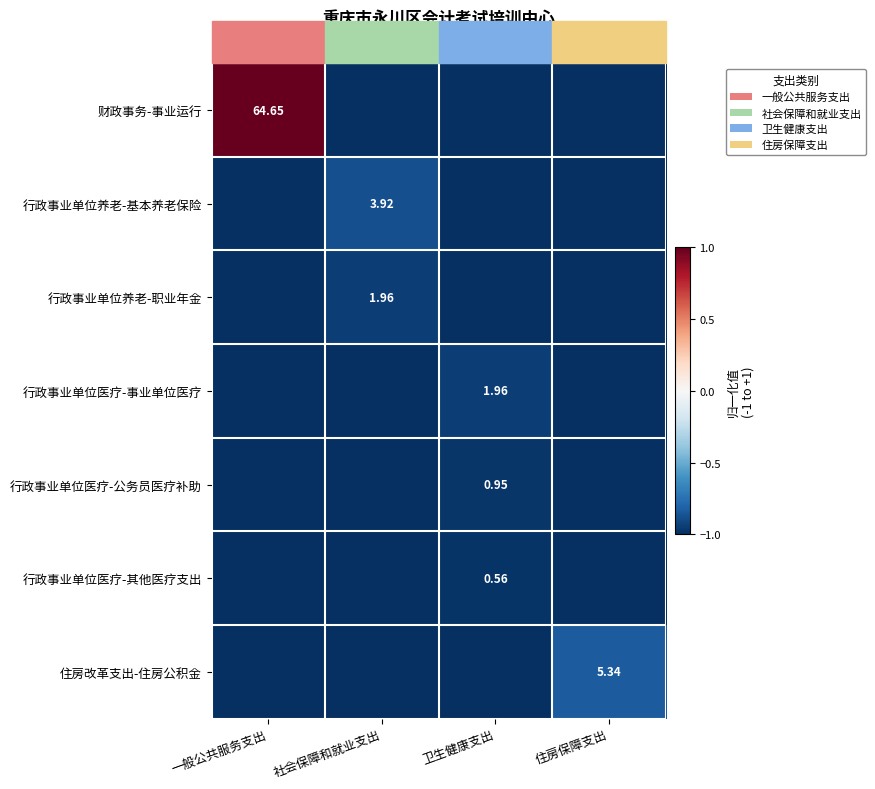

What is the approximate value of 行政事业单位医疗-公务员医疗补助 at 卫生健康支出?

-1.0